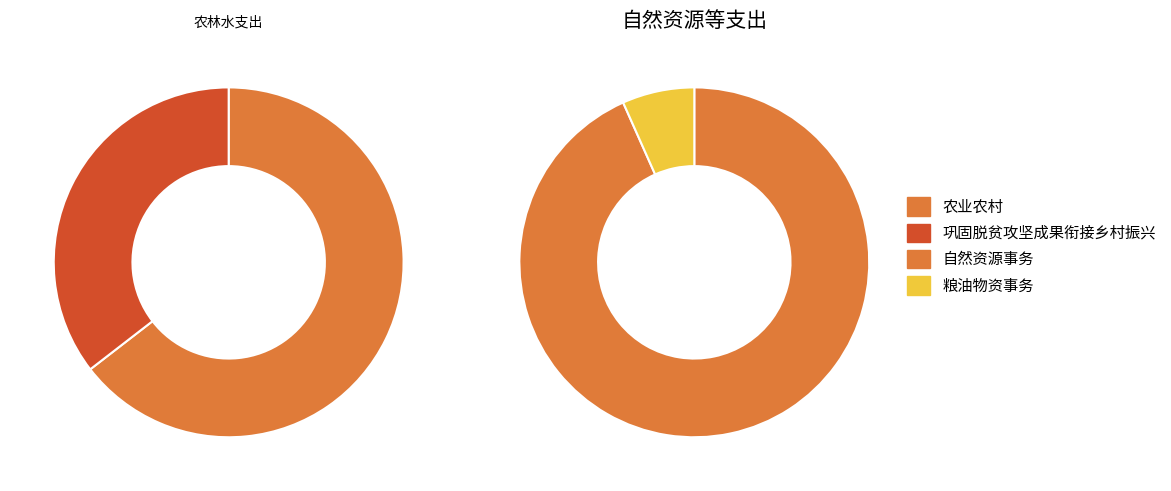

Which slice is the largest?

自然资源事务